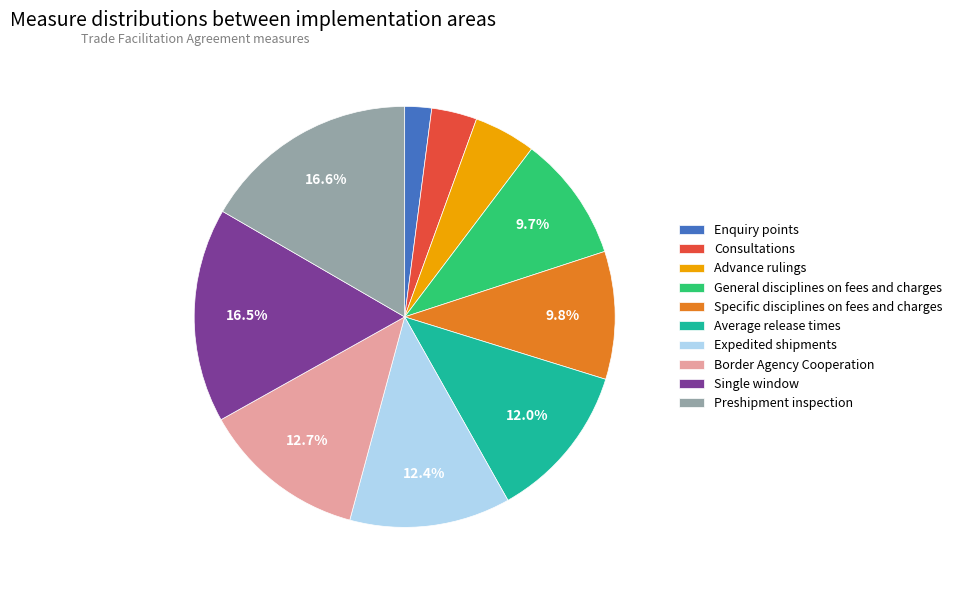

How many segments does this pie chart have?

10